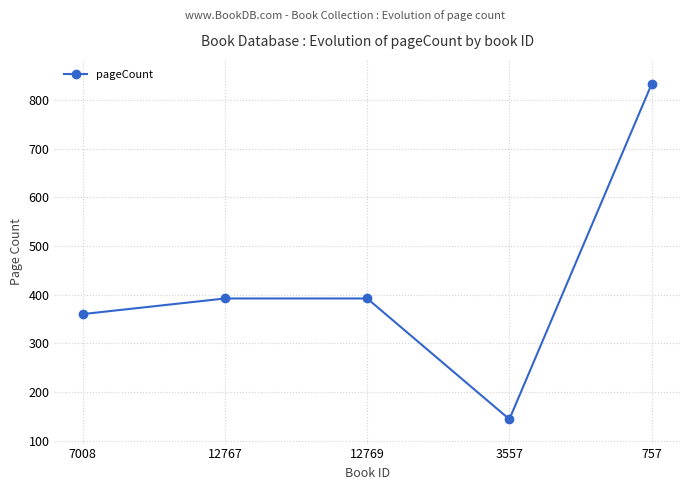

Is it true that the value at 3557 is 144?

True